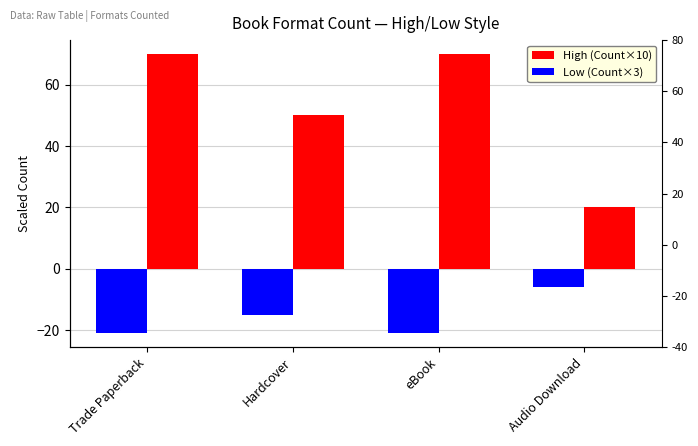

What is the label of the 3rd bar from the left?

eBook